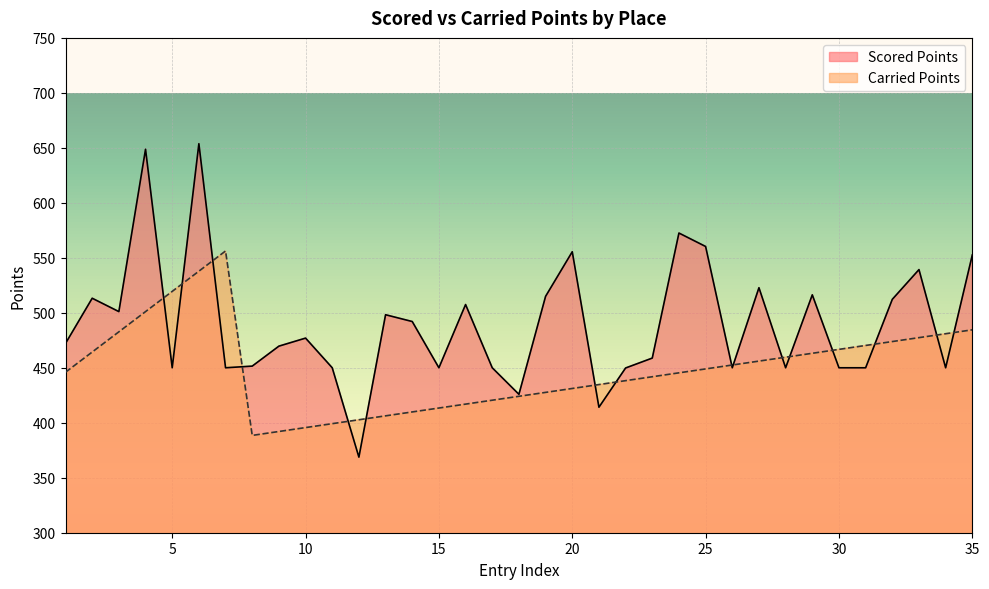

True or false: Scored Points has more than 1 points higher than both neighbors.

True